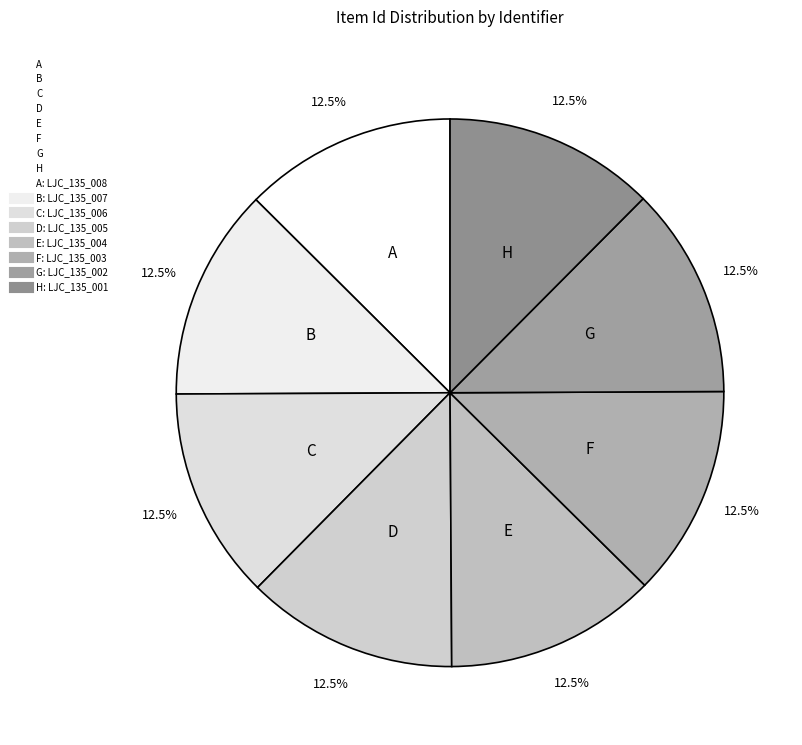

Count the number of slices in the pie.

8